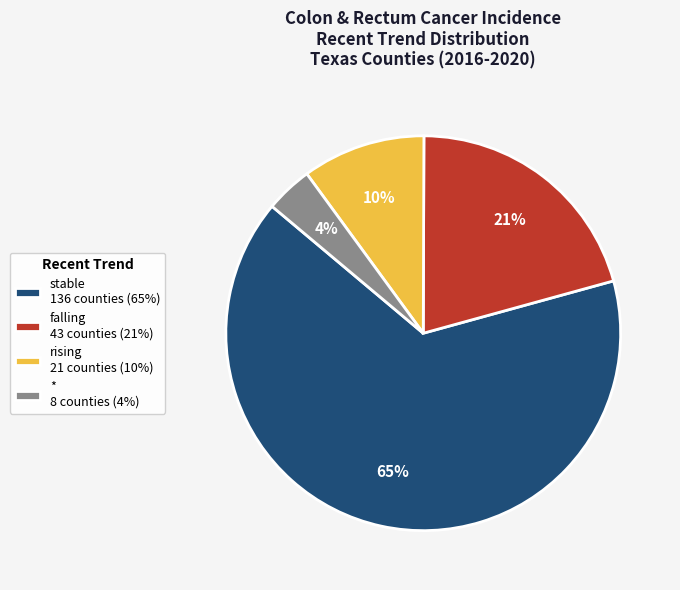

Do falling 43 counties (21%) and rising 21 counties (10%) together represent more than half of the pie?

No